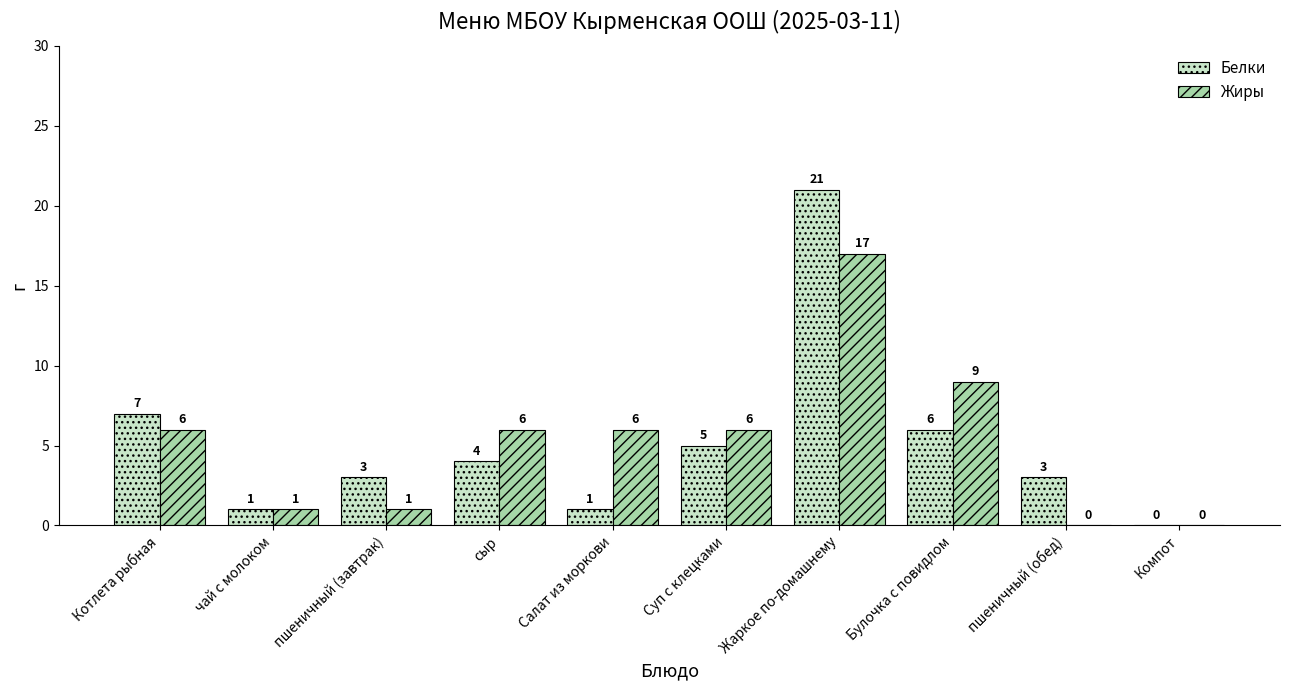

What is the average value of the Жиры series?

5